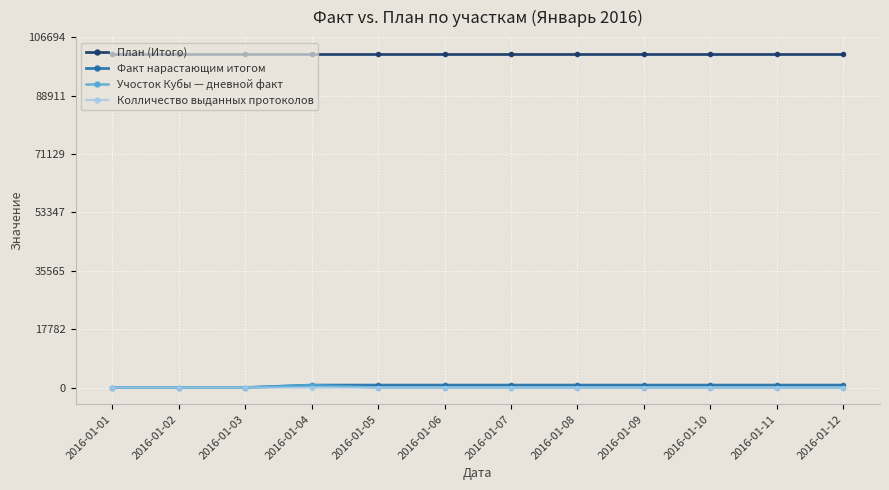

True or false: Колличество выданных протоколов and План (Итого) intersect in this chart.

False